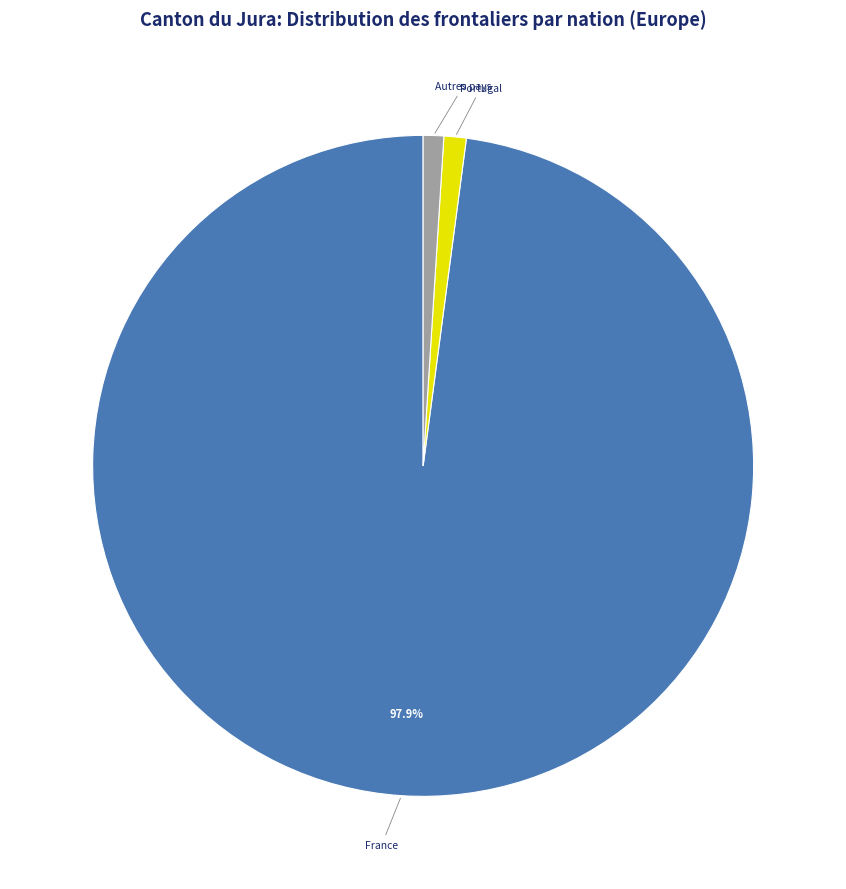

Which has a higher value, France or Autres pays?

France